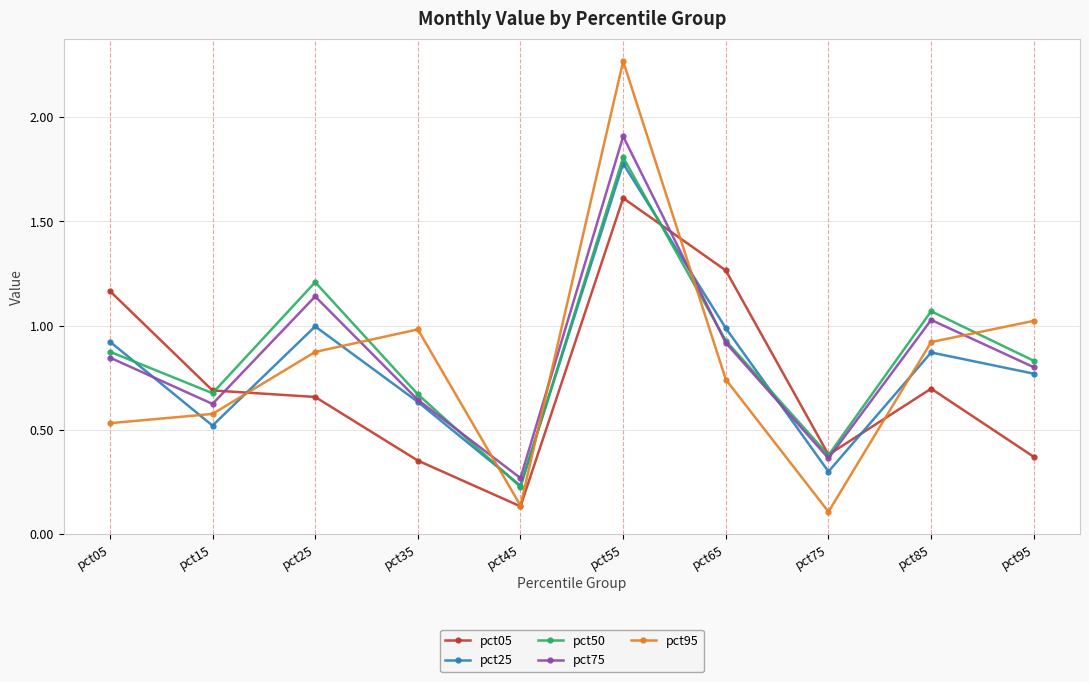

What are all the series names shown in the legend?

pct05, pct25, pct50, pct75, pct95